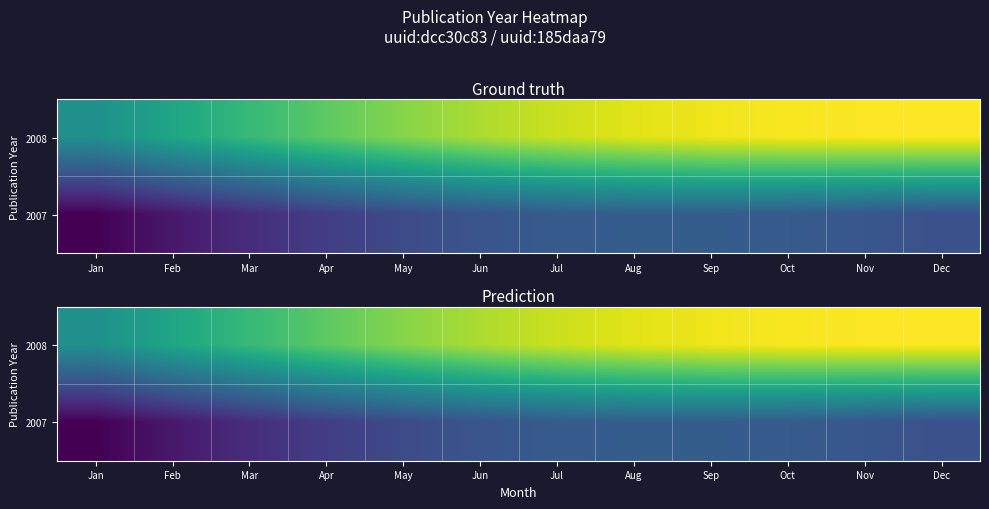

What is the approximate value of 2008 at Jul?

2008.8